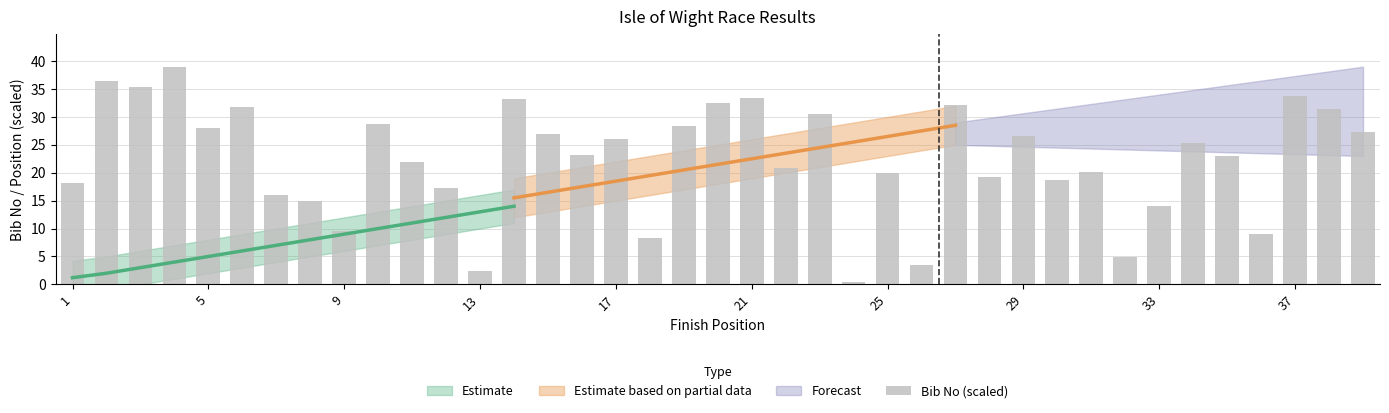

True or false: the data shows 30.5 at 1.

False